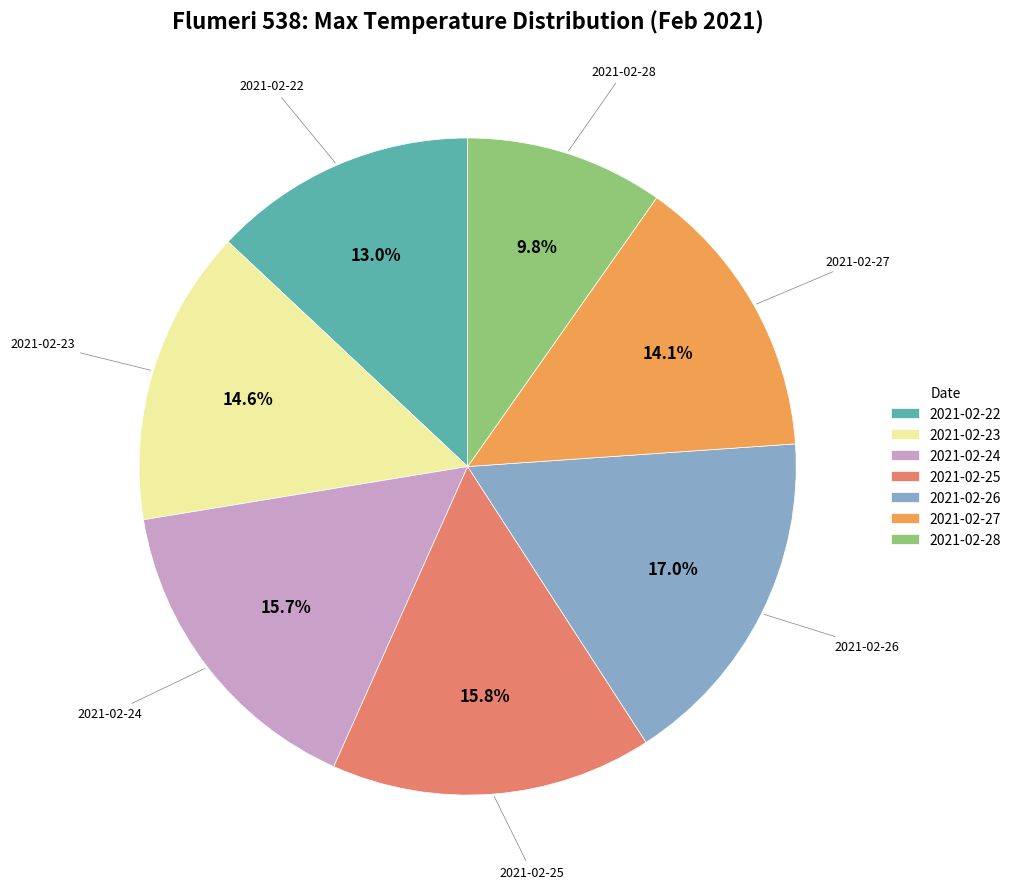

What is the ratio of the value at 2021-02-22 to the value at 2021-02-24?

0.8